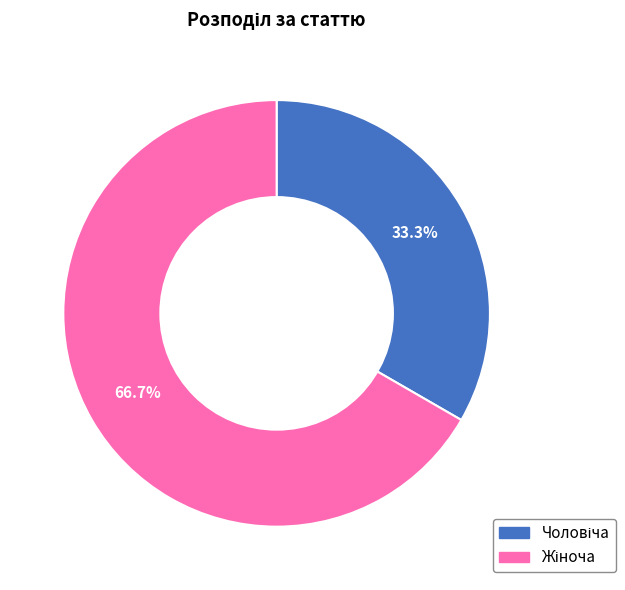

To the nearest percent, what is the difference between the largest and smallest slice percentages?

33%